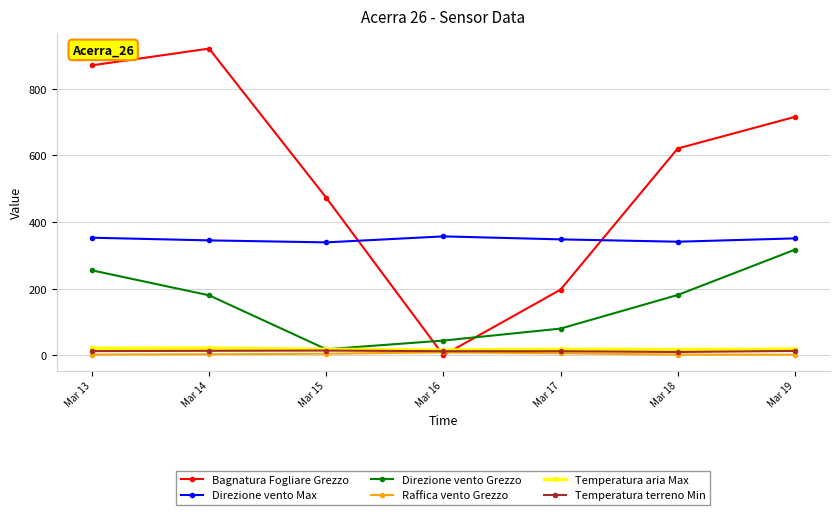

Which category has the highest value in the Direzione vento Grezzo series?

Mar 19